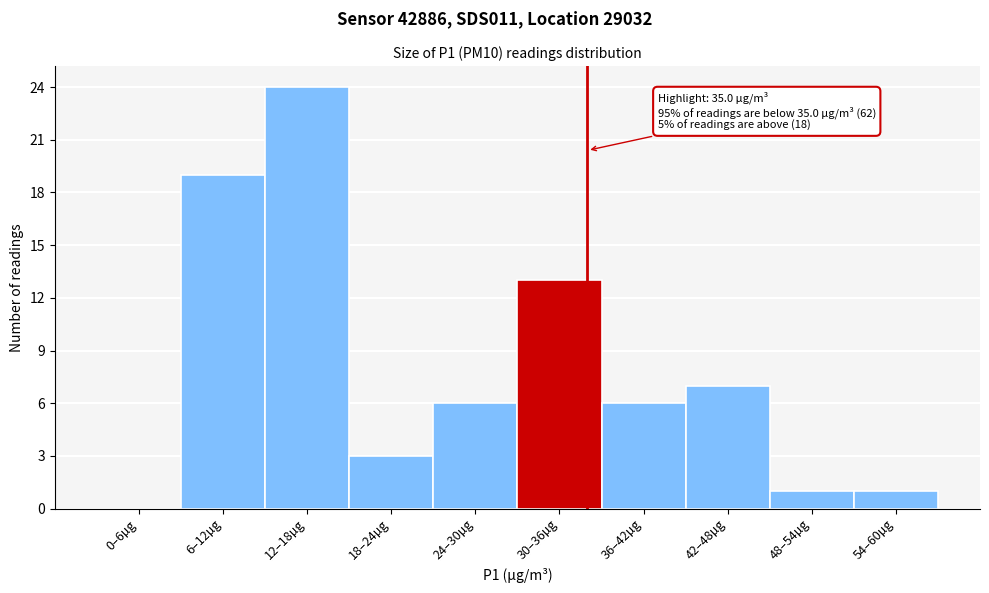

Reading left to right, transcribe all the data shown in this chart.

0–6µg=0	6–12µg=19	12–18µg=24	18–24µg=3	24–30µg=6	30–36µg=13	36–42µg=6	42–48µg=7	48–54µg=1	54–60µg=1